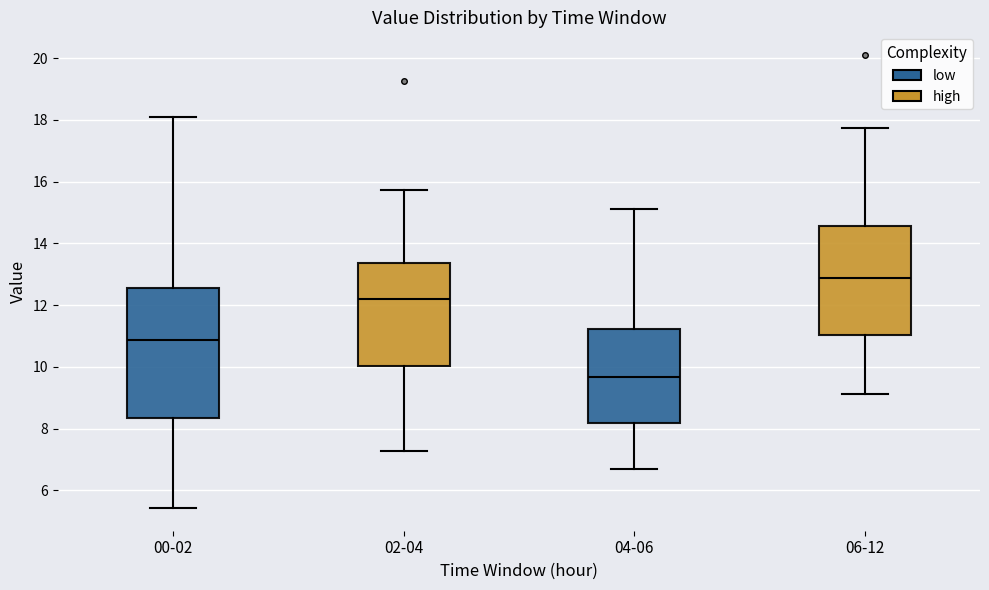

Reading left to right, read every box against the y-axis: the position of its median line, the range the box covers, and the ends of its whiskers. The values are not printed on the chart, so give them approximately, as read against the axis.

00-02: median 10.8, box 8.4 to 12.6, whiskers 5.4 to 18.2
02-04: median 12.2, box 10.0 to 13.4, whiskers 7.2 to 15.8
04-06: median 9.6, box 8.2 to 11.2, whiskers 6.8 to 15.2
06-12: median 12.8, box 11.0 to 14.6, whiskers 9.2 to 17.8